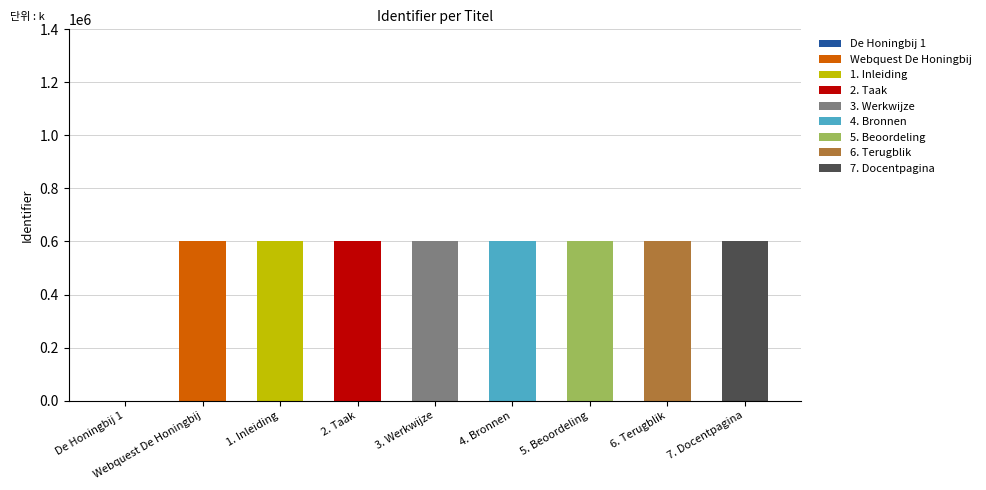

What position from the left is 1. Inleiding?

3